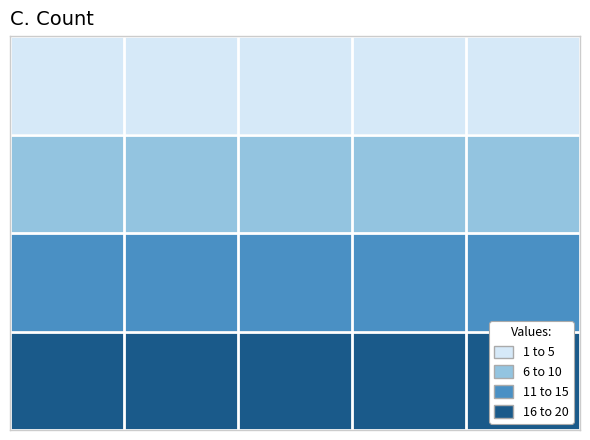

At how many categories does at least one series exceed 2?

5